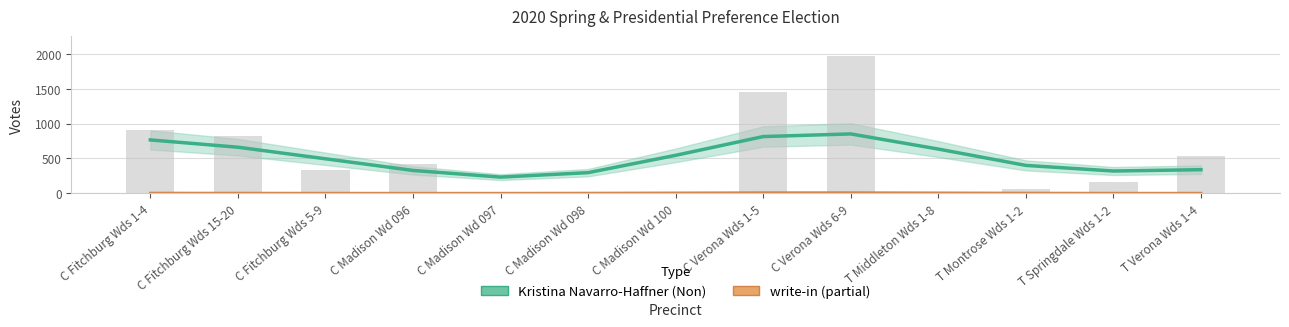

What is the average value of the Kristina Navarro-Haffner (Non) series?

513.5